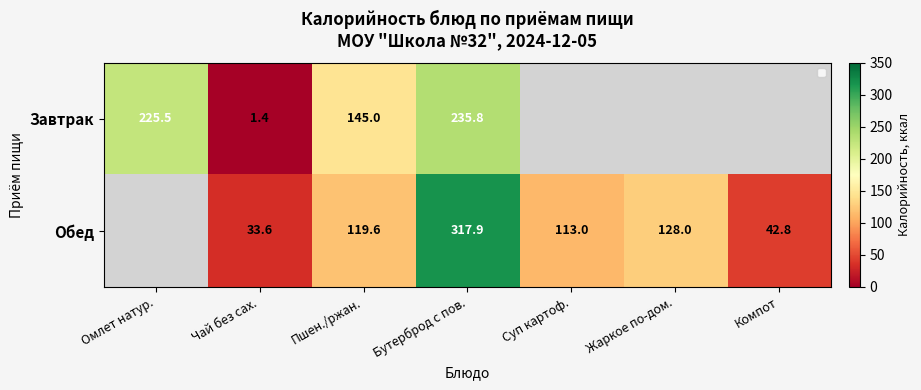

Is it true that Завтрак equals 134.4 at Бутерброд с пов.?

False